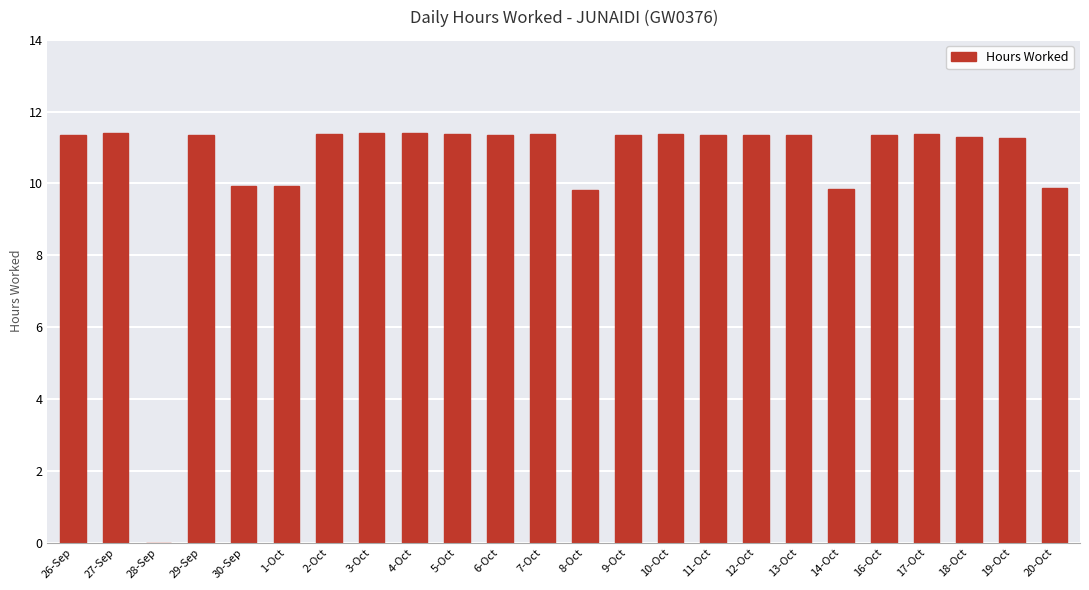

True or false: the data shows 6.9 at 4-Oct.

False